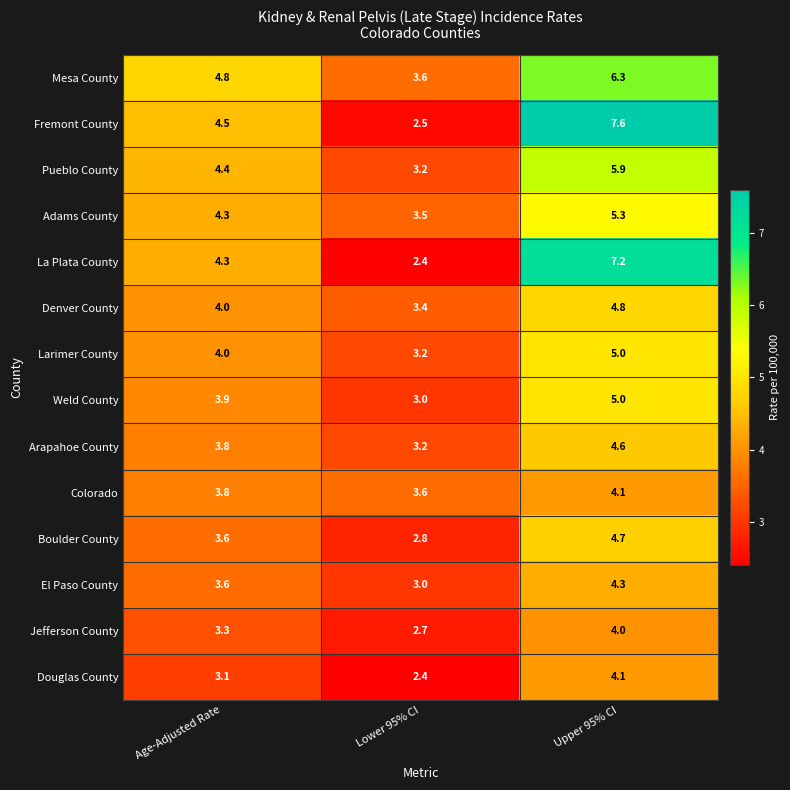

Count the Jefferson County values in the range 2 to 4.

3